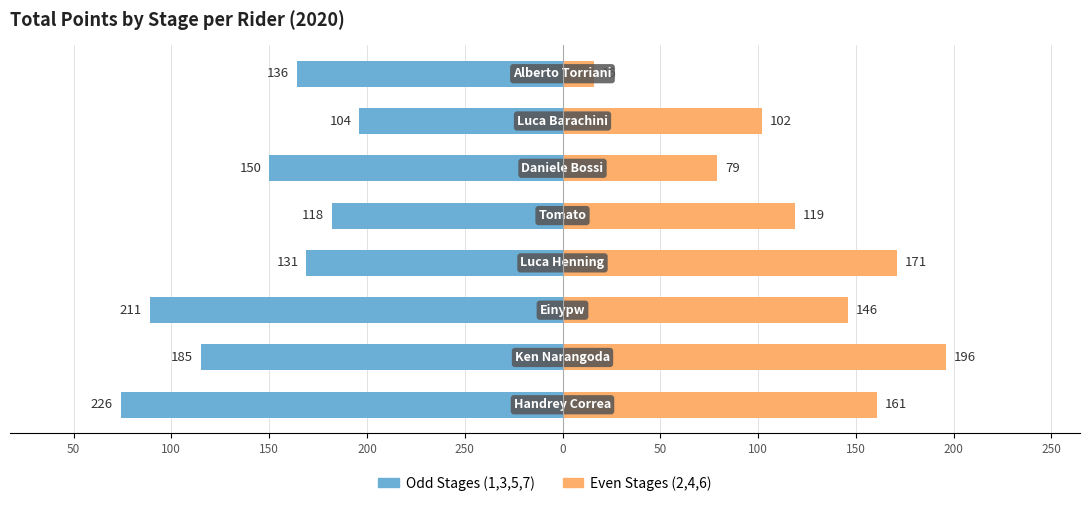

Reading left to right, extract all data points from this chart.

Odd Stages (1,3,5,7): -226	-185	-211	-131	-118	-150	-104	-136
Even Stages (2,4,6): 161	196	146	171	119	79	102	16